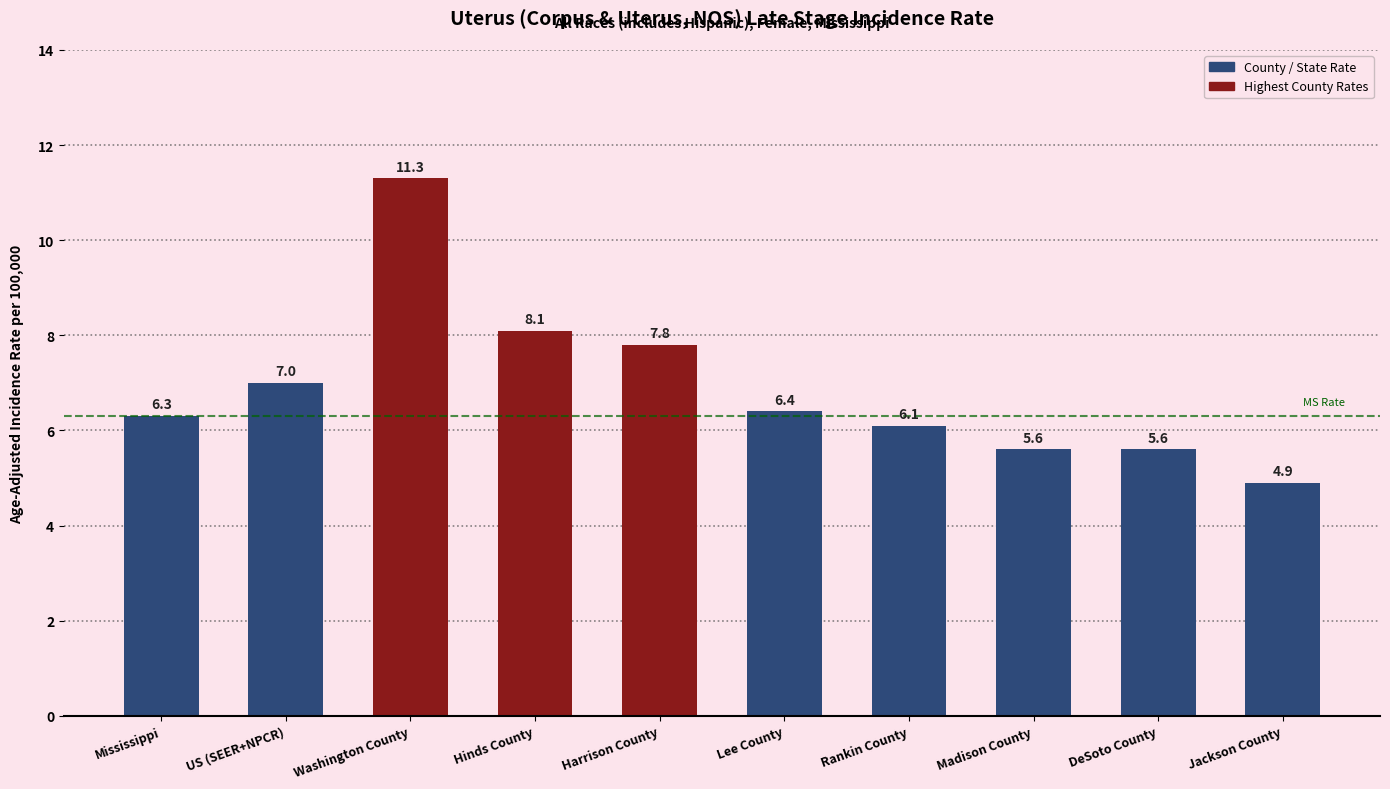

True or false: the data shows 8.1 at Hinds County.

True